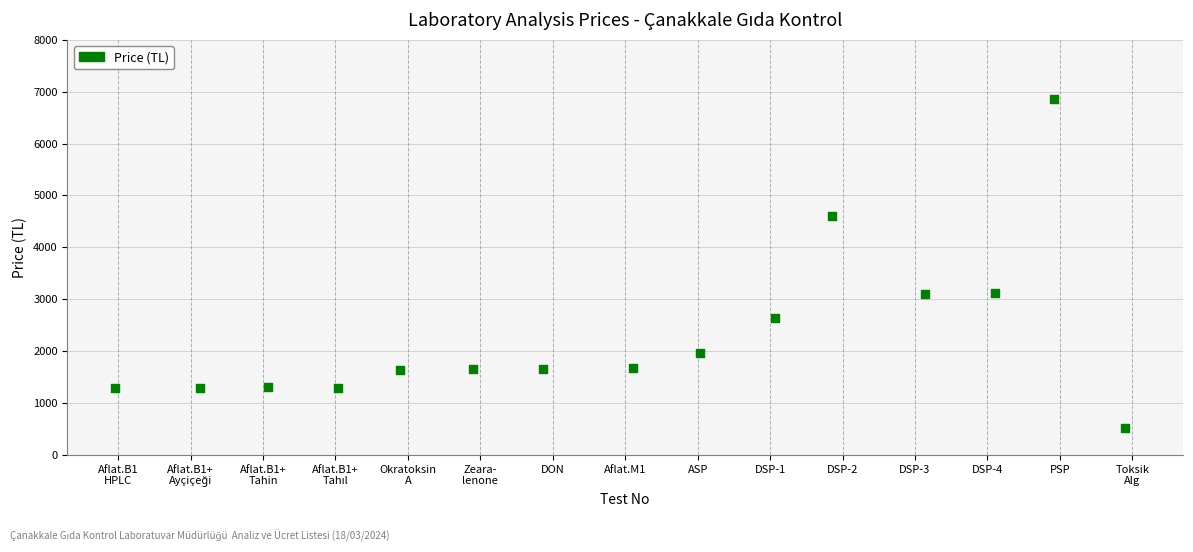

What is the range of Y values (max minus min)?

6332.8